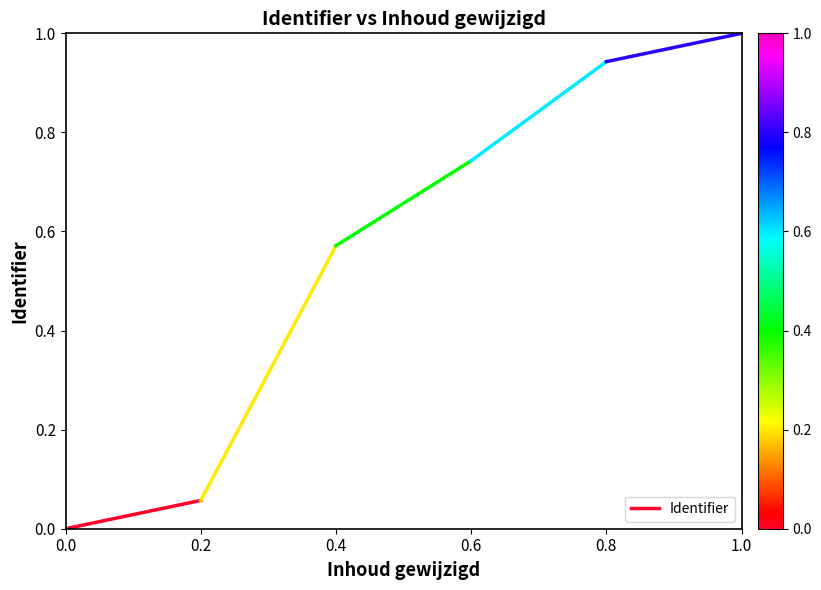

What is the change in value from 0.0 to 0.2?

+0.1